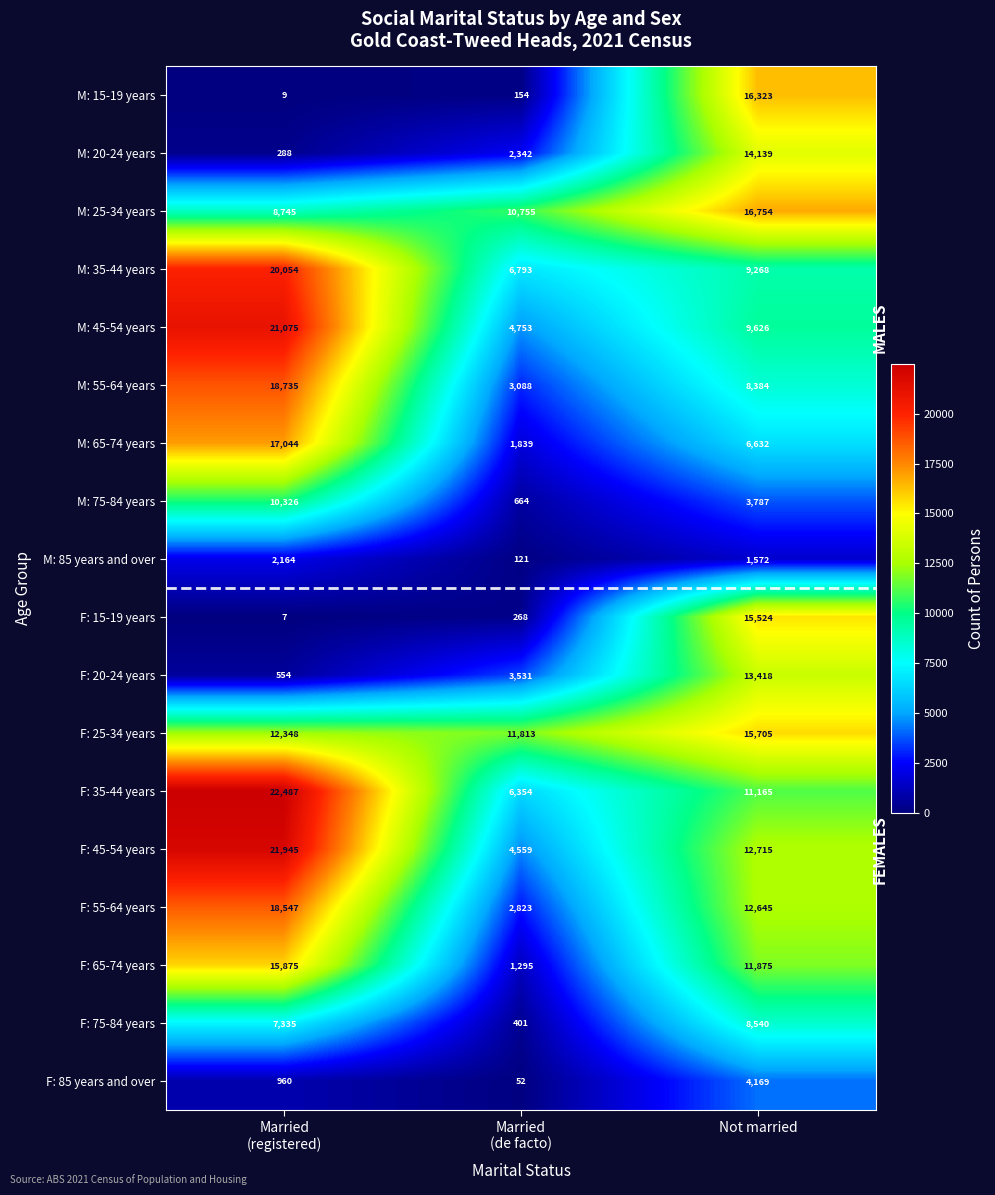

Where is M: 75-84 years nearest to the value 5495?

Not married